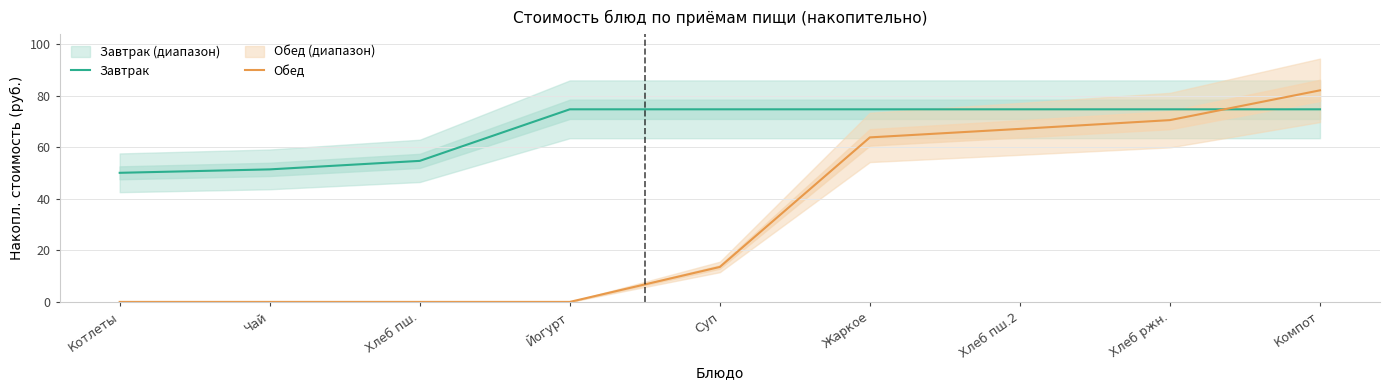

The value of Завтрак at Хлеб пш.2 is 24.8. True or false?

False